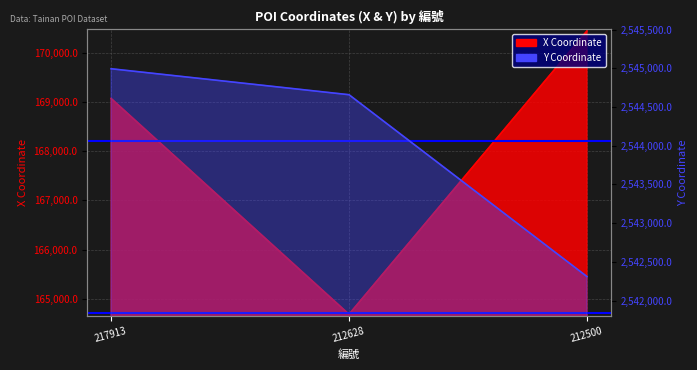

What are all the series names shown in the legend?

X, Y